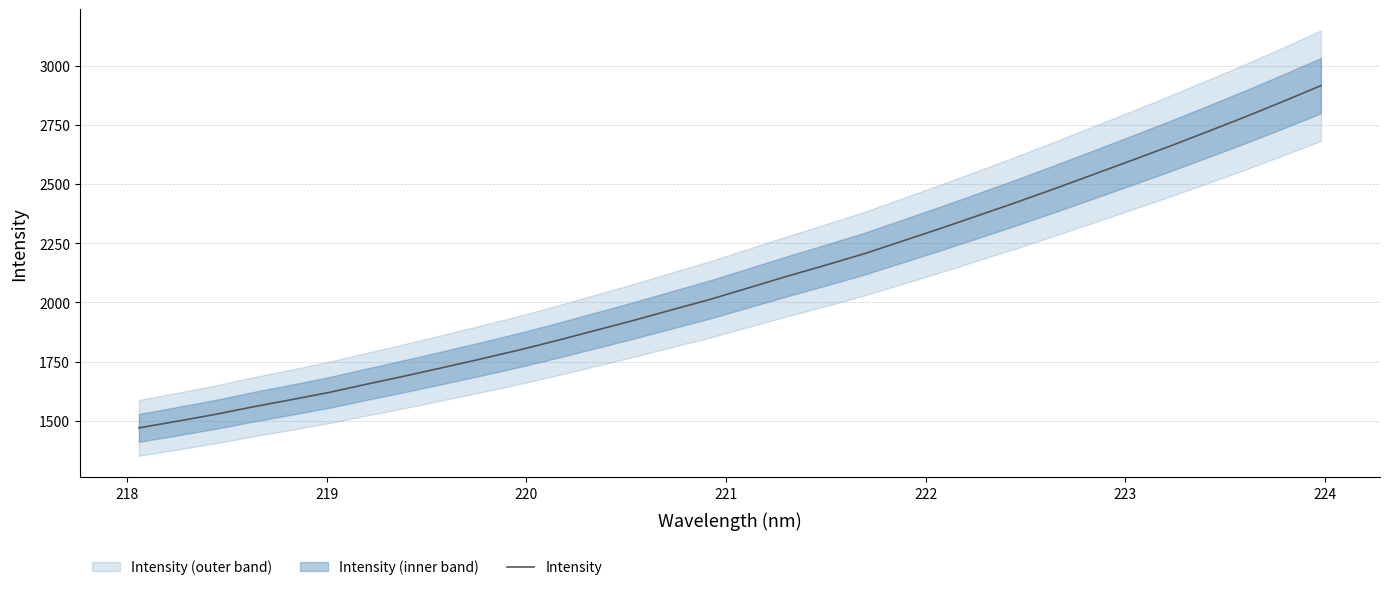

What is the sum of all values?

66976.4